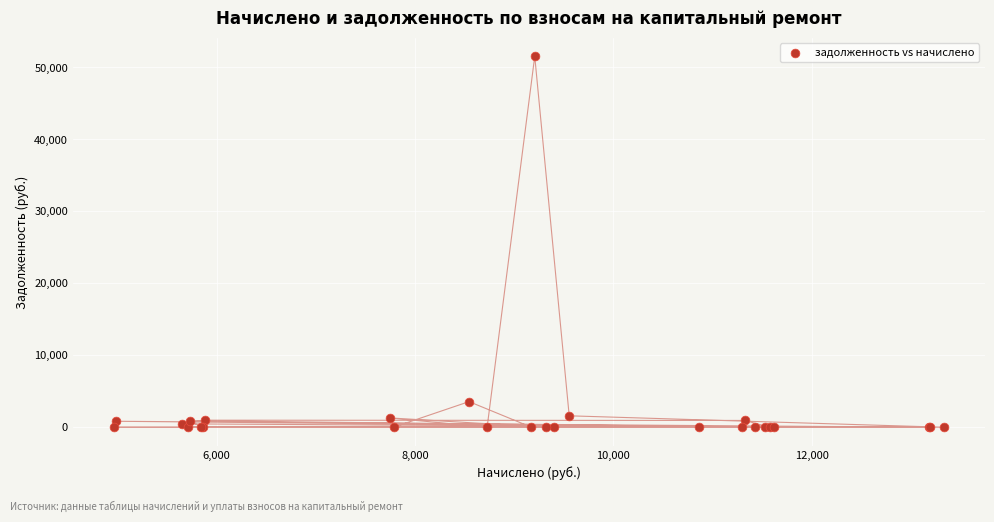

What Y value in the scatter plot is closest to 25770?

3560.4